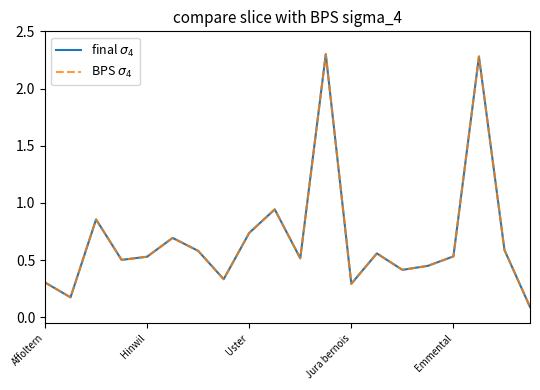

Is this an area chart (filled region under the line)?

No